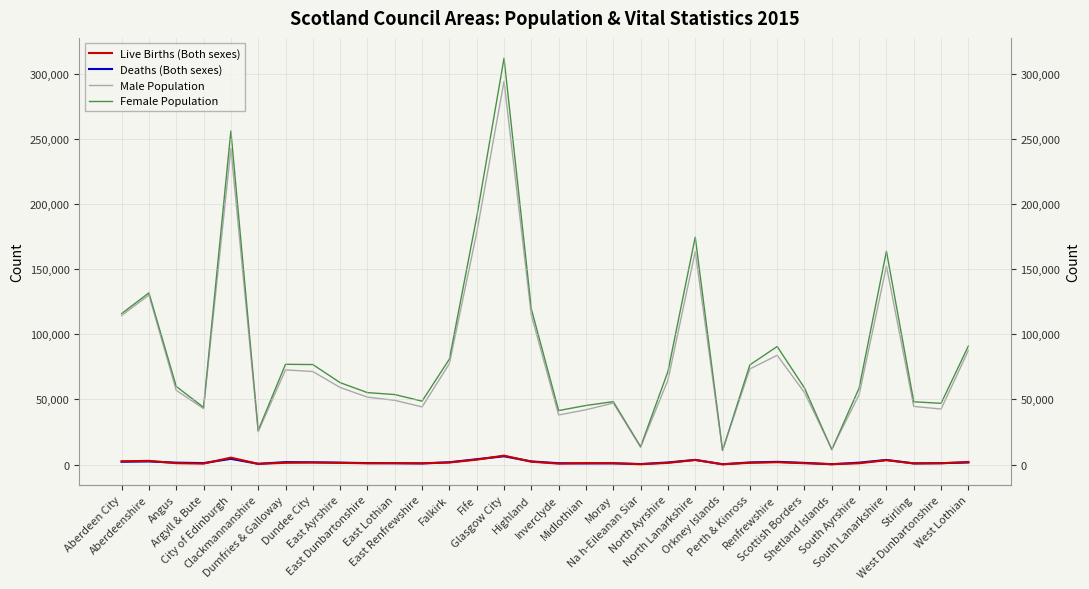

Where is Male Population nearest to the value 152530?

South Lanarkshire